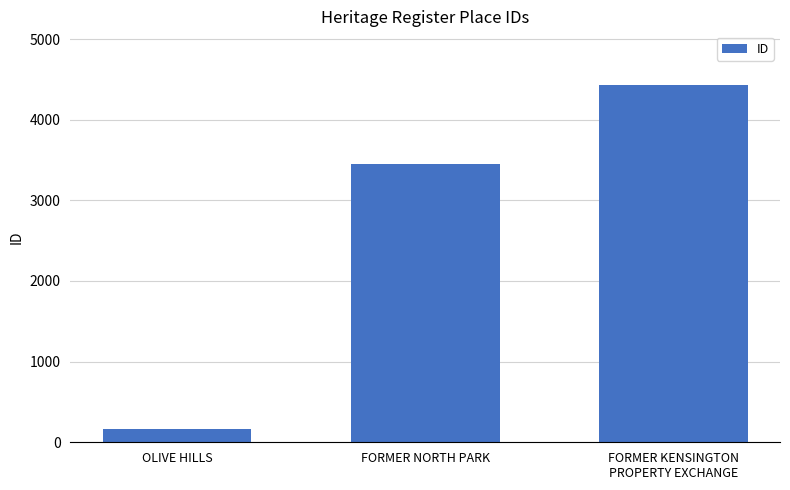

Rank the categories by value from highest to lowest.

FORMER KENSINGTON
PROPERTY EXCHANGE, FORMER NORTH PARK, OLIVE HILLS